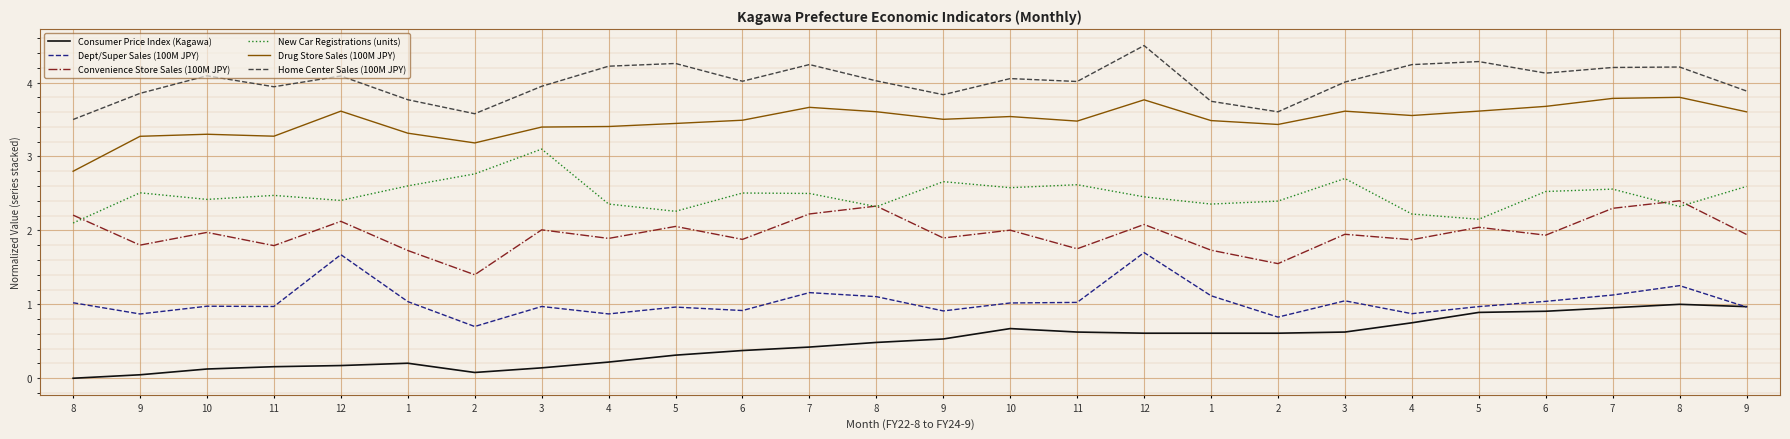

What are all the series names shown in the legend?

Consumer Price Index (Kagawa), Dept/Super Sales (100M JPY), Convenience Store Sales (100M JPY), New Car Registrations (units), Drug Store Sales (100M JPY), Home Center Sales (100M JPY)